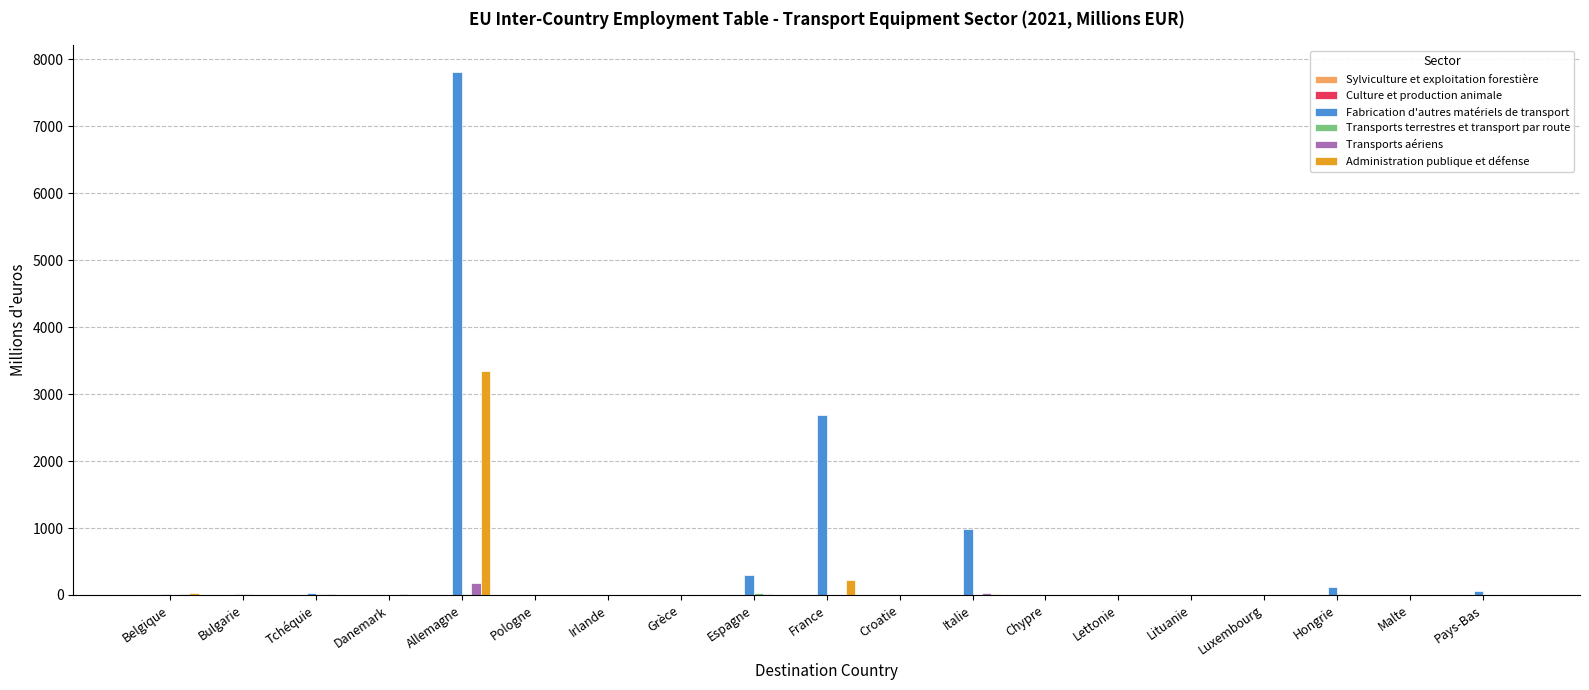

How many groups of bars are there?

19